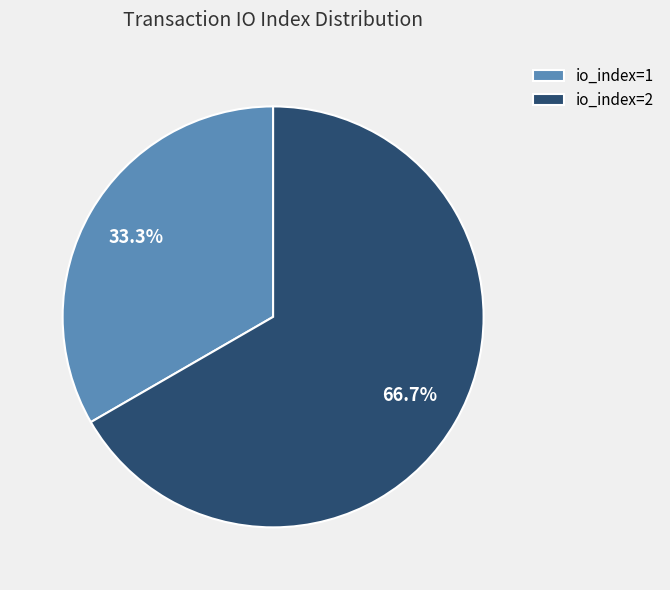

To the nearest percent, what is the difference between the io_index=1 and io_index=2 slice percentages?

33%